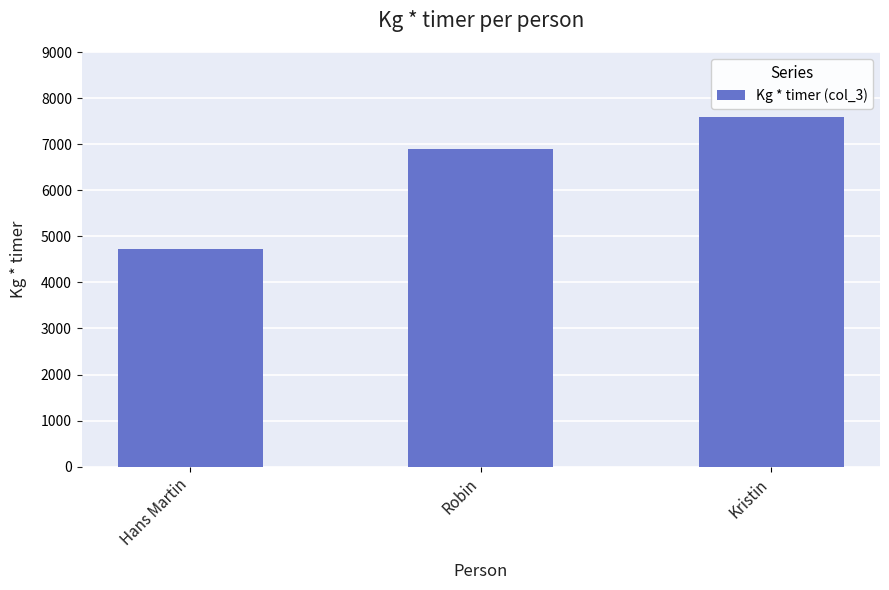

Reading right to left, list all the values displayed in this chart.

Kristin=7600	Robin=6900	Hans Martin=4720